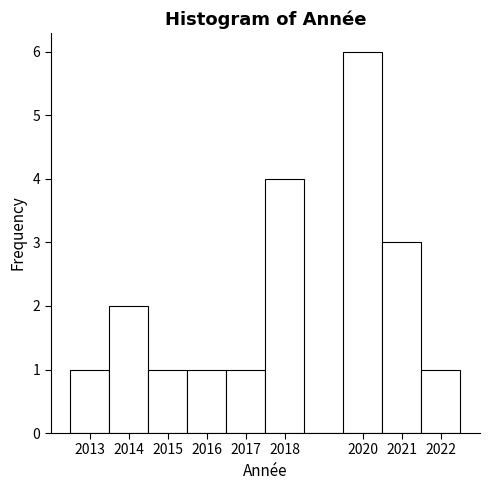

Reading left to right, list every bar in this chart as the range it spans on the x-axis followed by its height. The values are not printed on the chart, so give them approximately, as read against the axis.

2012.5 to 2013.5: 1
2013.5 to 2014.5: 2
2014.5 to 2015.5: 1
2015.5 to 2016.5: 1
2016.5 to 2017.5: 1
2017.5 to 2018.5: 4
2018.5 to 2019.5: 0
2019.5 to 2020.5: 6
2020.5 to 2021.5: 3
2021.5 to 2022.5: 1